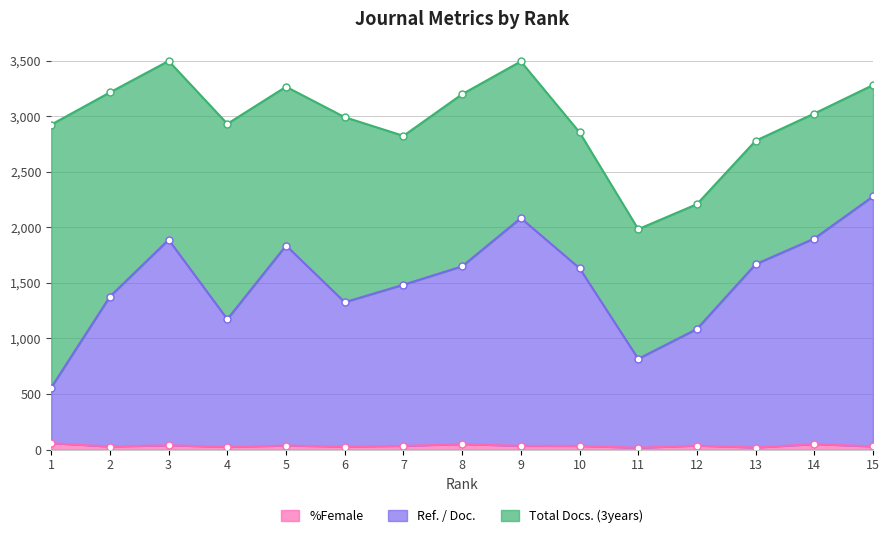

True or false: %Female and Ref. / Doc. intersect in this chart.

False